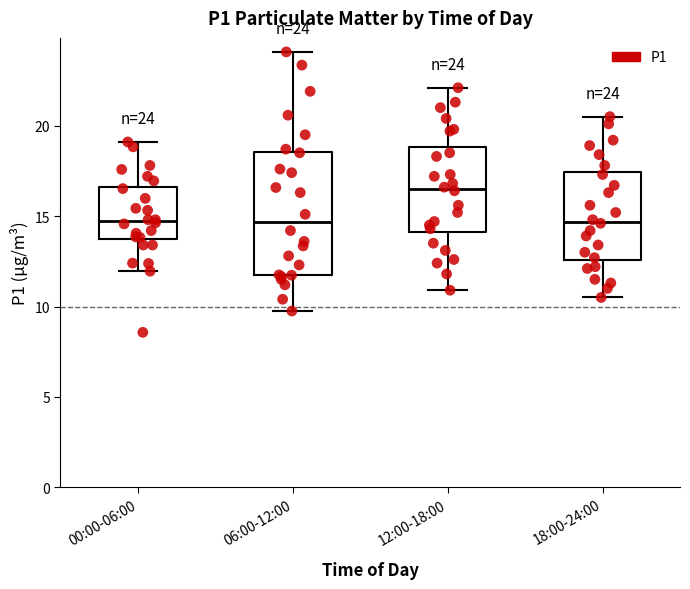

Which box's median line is the highest?

12:00-18:00